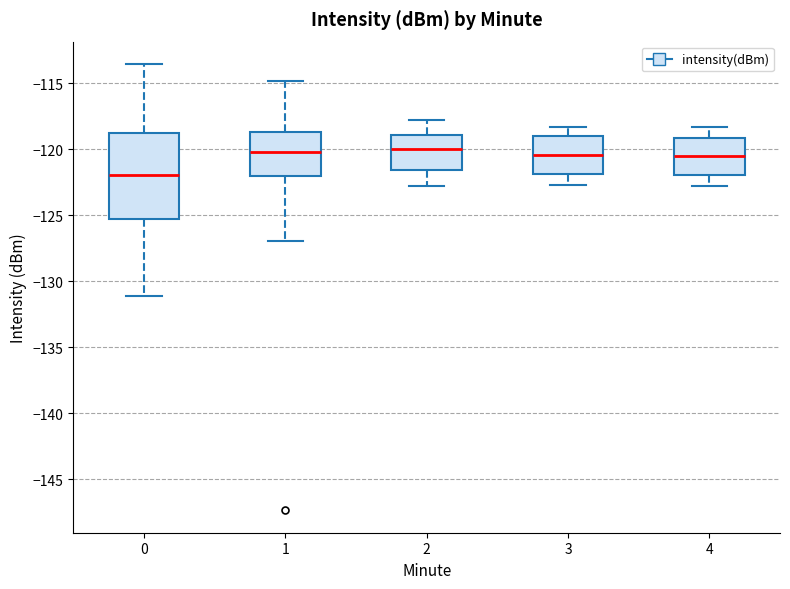

Where is the upper edge of the box at x = 4 on the y-axis? The values are not printed on the chart, so give them approximately, as read against the axis.

-119.0